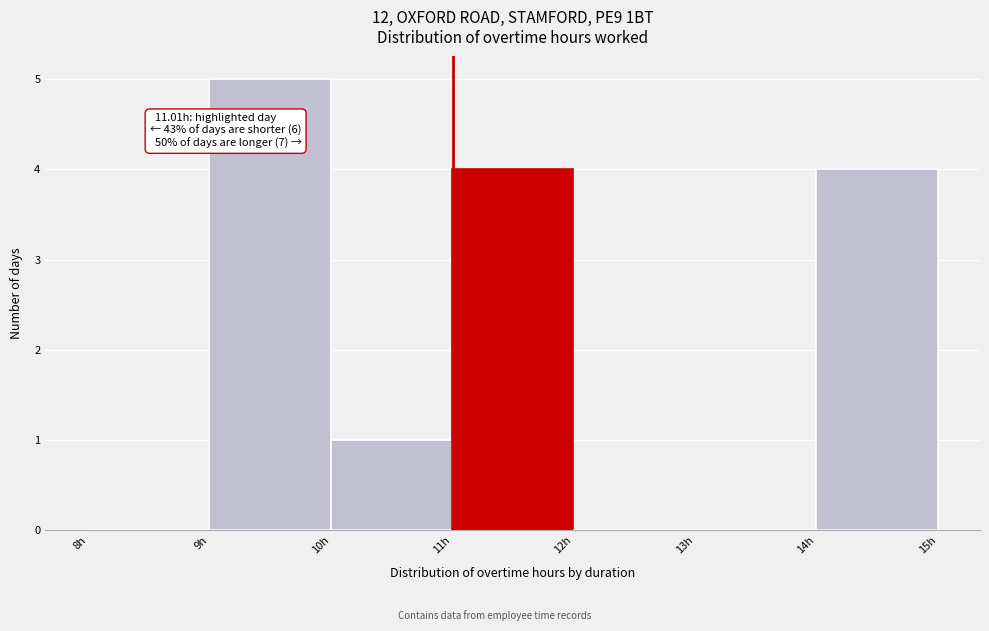

Over which range of the x-axis is the bar tallest?

9 to 10